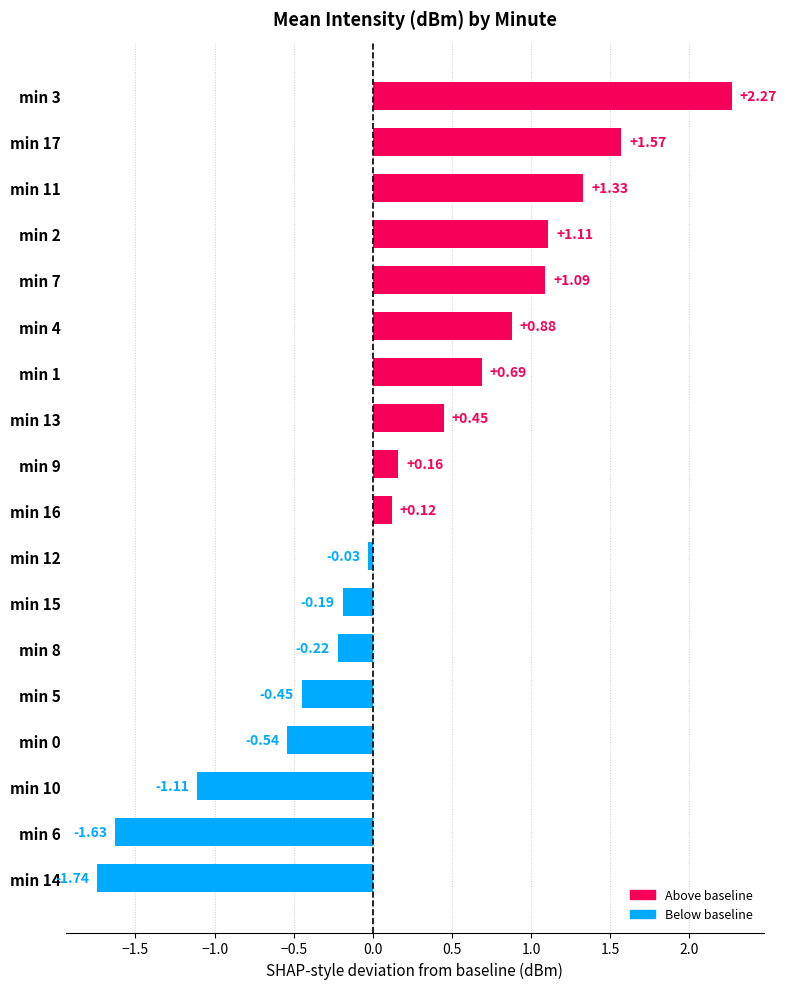

What is the sum of all values?

3.8